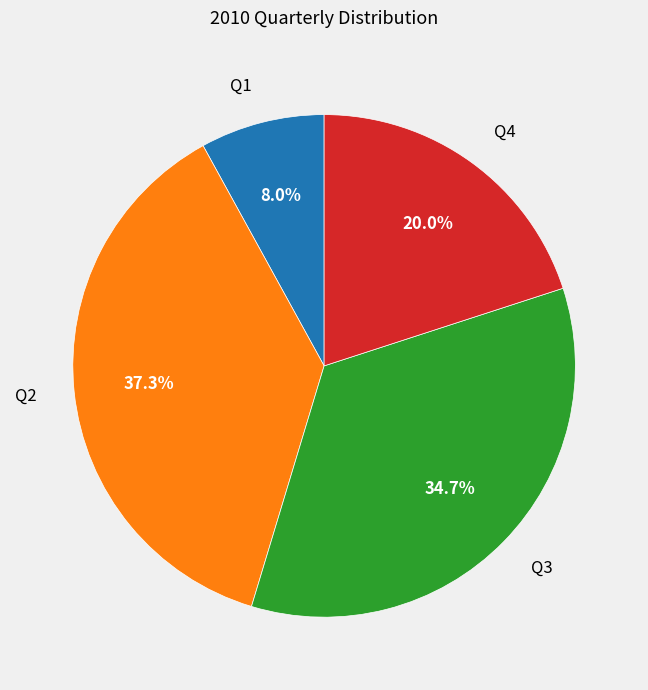

To the nearest percent, what is the difference between the Q2 and Q3 slice percentages?

3%